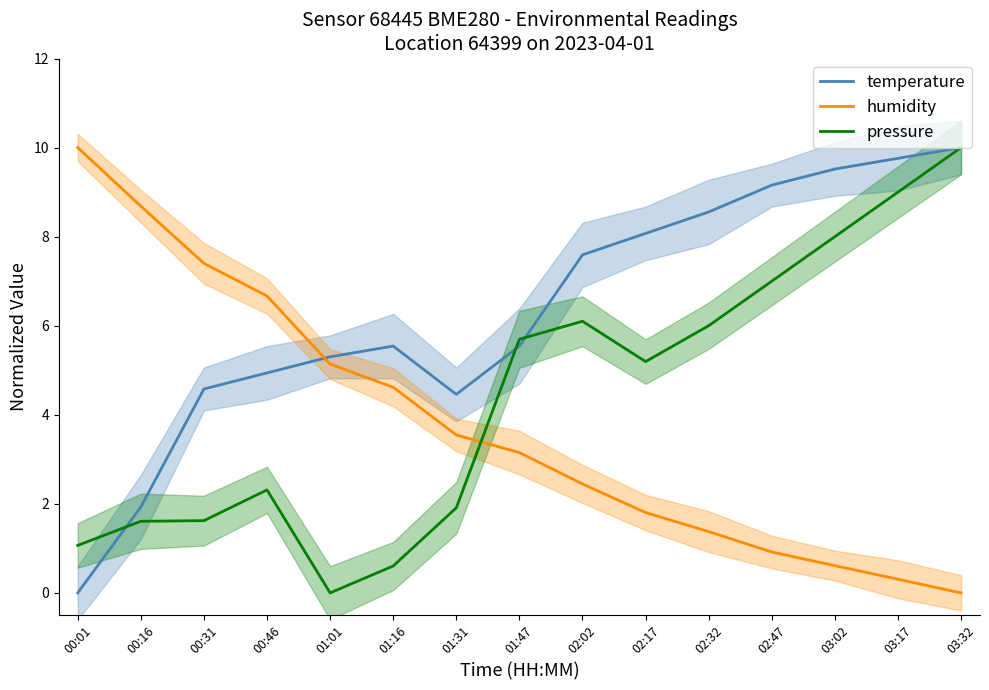

Reading left to right, what are all the values shown in this chart?

temperature: 0.0	1.9	4.6	4.9	5.3	5.5	4.5	5.5	7.6	8.1	8.6	9.2	9.5	9.8	10.0
humidity: 10.0	8.7	7.4	6.7	5.1	4.6	3.5	3.1	2.4	1.8	1.4	0.9	0.6	0.3	0.0
pressure: 1.1	1.6	1.6	2.3	0.0	0.6	1.9	5.7	6.1	5.2	6.0	7.0	8.0	9.0	10.0